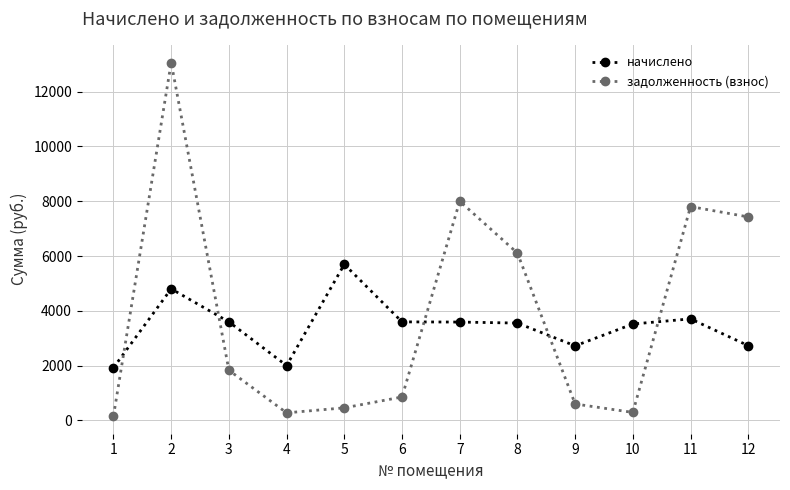

How many lines are shown in the chart?

2